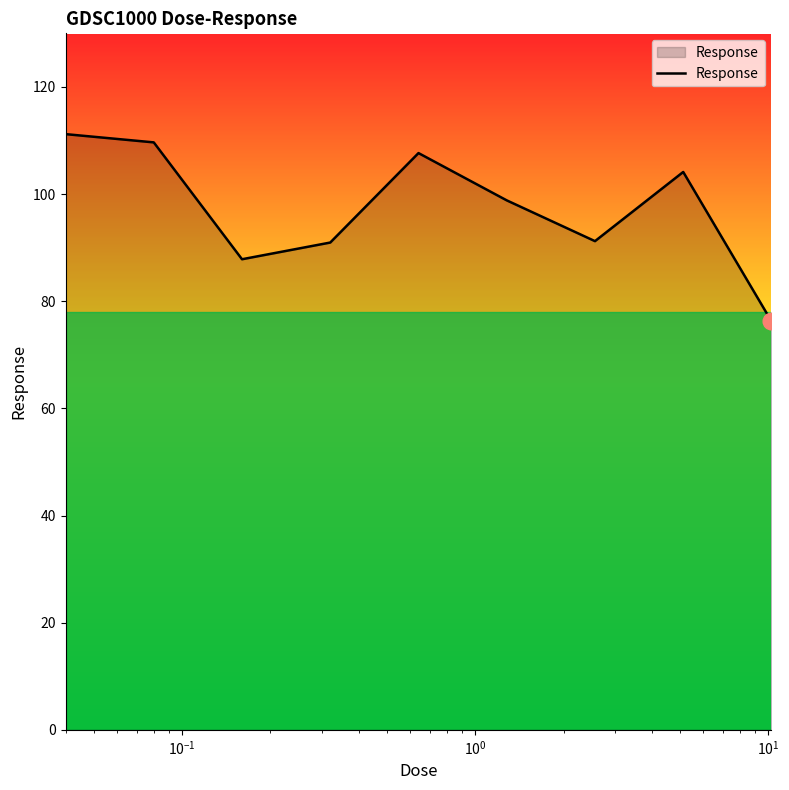

What is the maximum value shown in the chart?

111.2